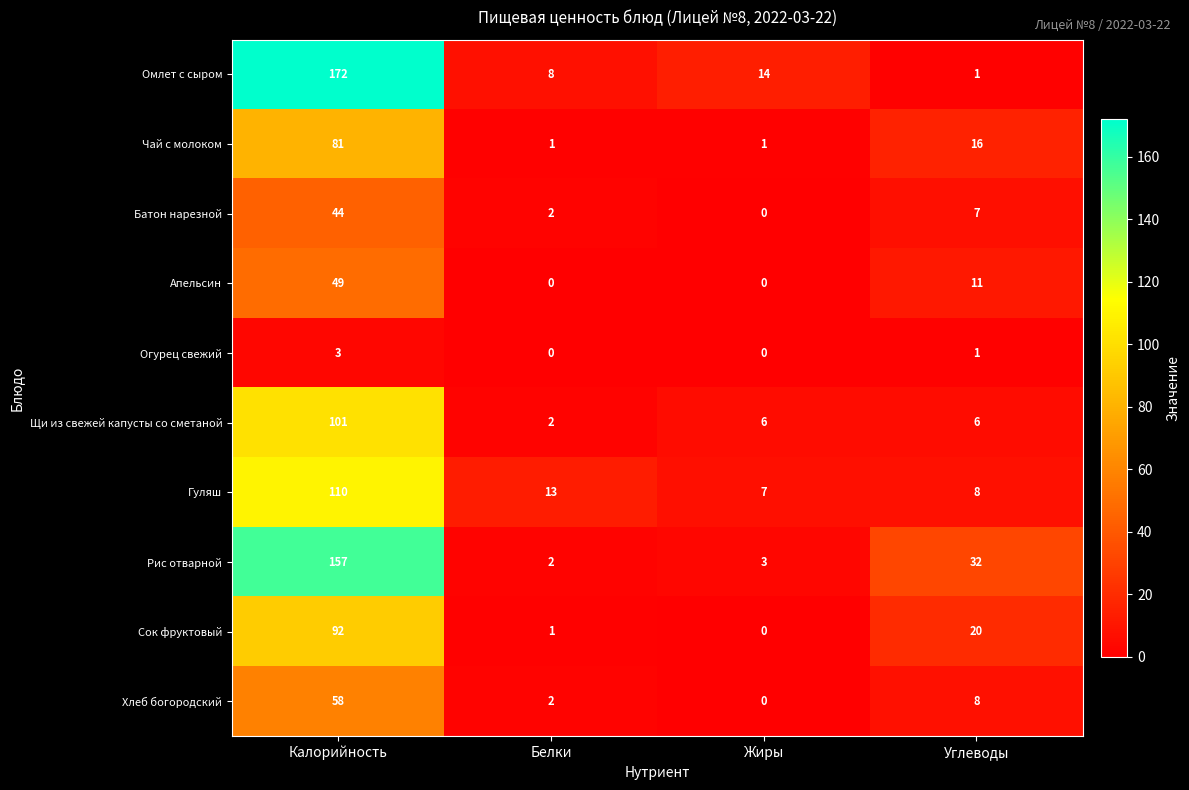

How many data points in Огурец свежий are less than 1?

2